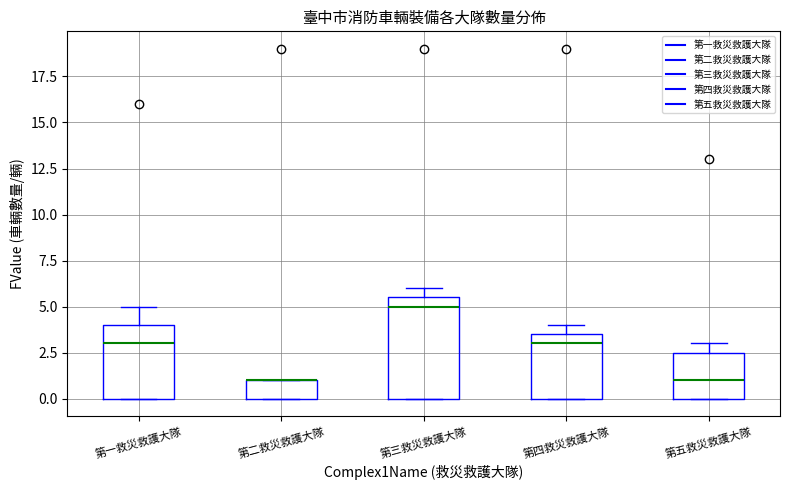

Comparing the boxes themselves (not the whiskers), which one is the tallest?

第三救災救護大隊